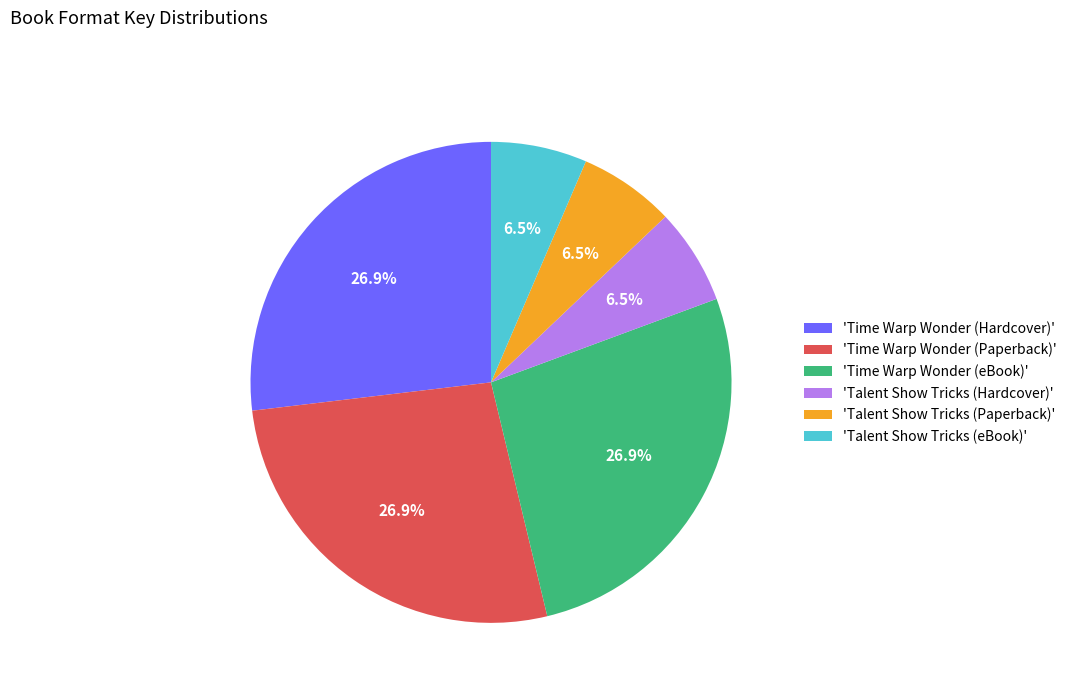

Is there a majority slice in this chart?

No